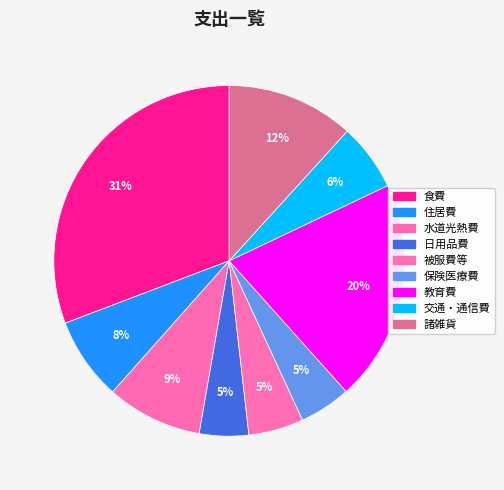

To the nearest percent, what is the difference between the 交通・通信費 and 被服費等 slice percentages?

1%